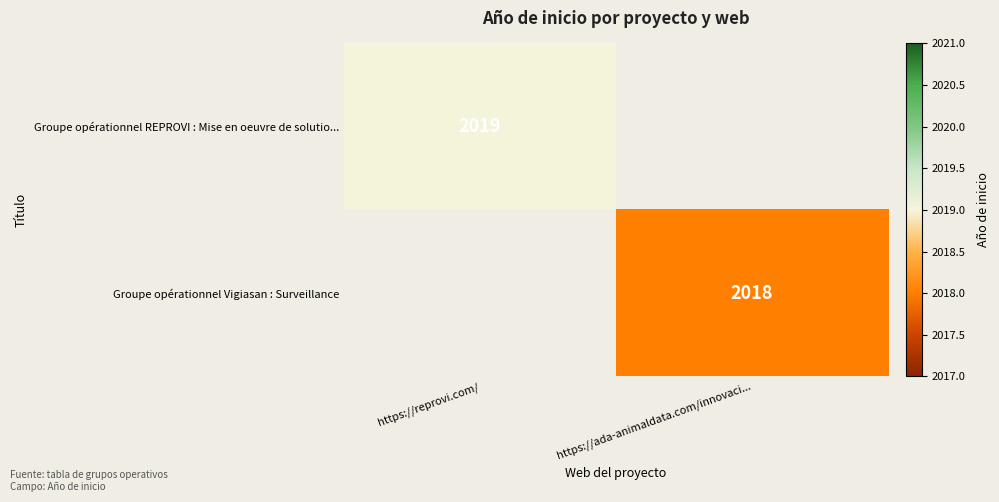

Is it true that Groupe opérationnel Vigiasan : Surveillance equals 3608.3 at https://ada-animaldata.com/innovaci...?

False